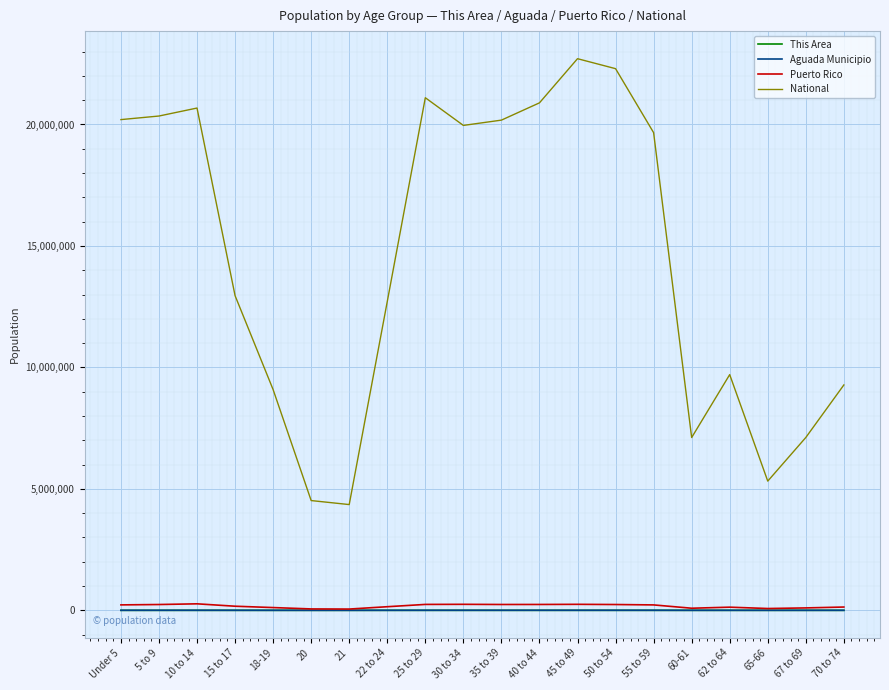

What is the sum of the Aguada Municipio values at 45 to 49 and 30 to 34?

5966